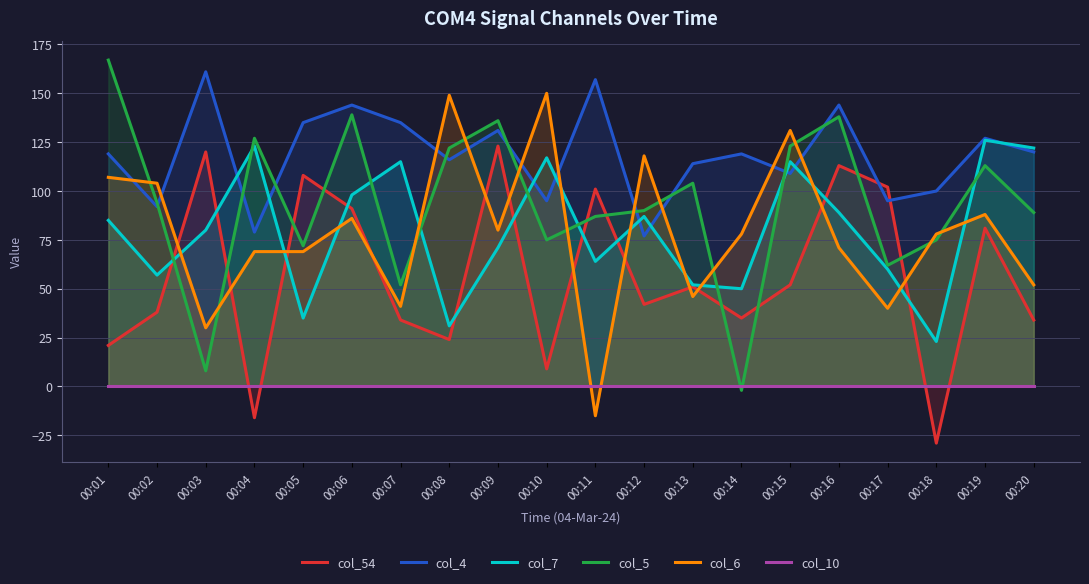

How many lines are shown in the chart?

6